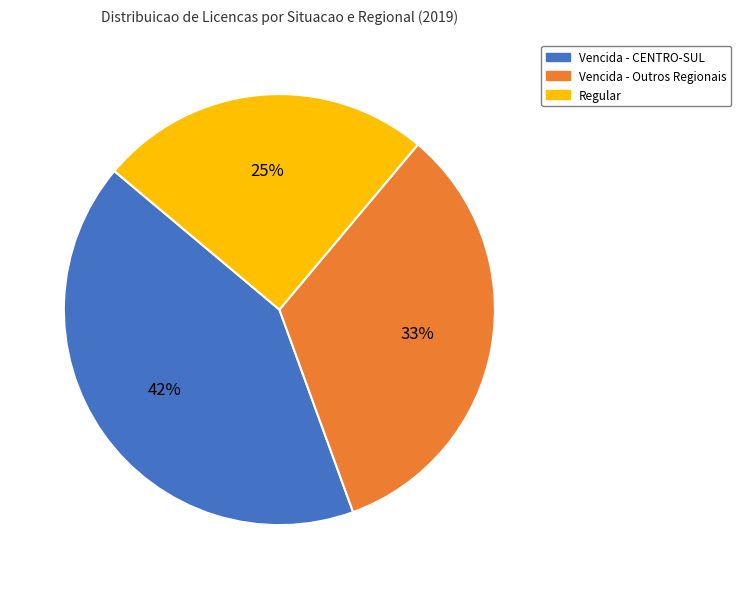

How many slices are in this pie chart?

3